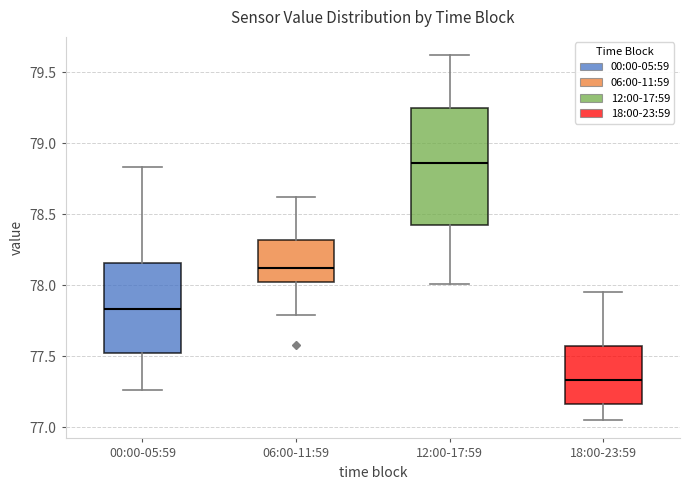

Reading left to right, transcribe this box plot: for each box, give where its median line is, the range the box spans, and where its two whiskers end, as read against the y-axis. The values are not printed on the chart, so give them approximately, as read against the axis.

00:00-05:59: median 77.85, box 77.50 to 78.15, whiskers 77.25 to 78.85
06:00-11:59: median 78.10, box 78.05 to 78.30, whiskers 77.80 to 78.60
12:00-17:59: median 78.85, box 78.40 to 79.25, whiskers 78.00 to 79.60
18:00-23:59: median 77.35, box 77.15 to 77.60, whiskers 77.05 to 77.95